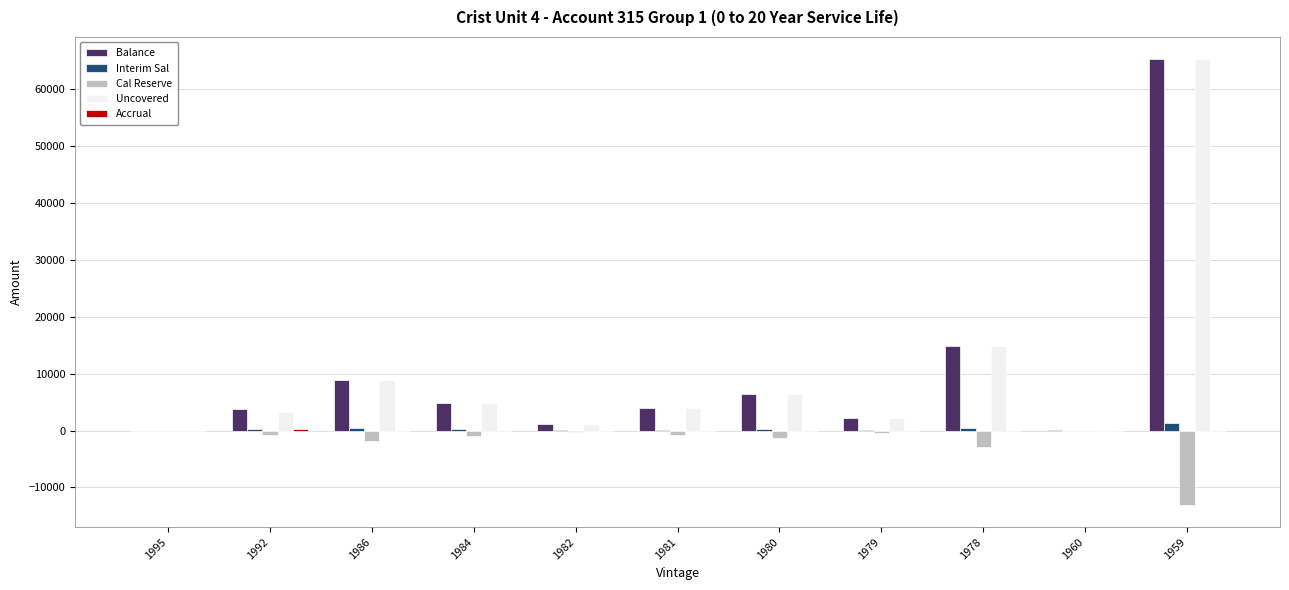

What is the greatest value displayed?

65260.0